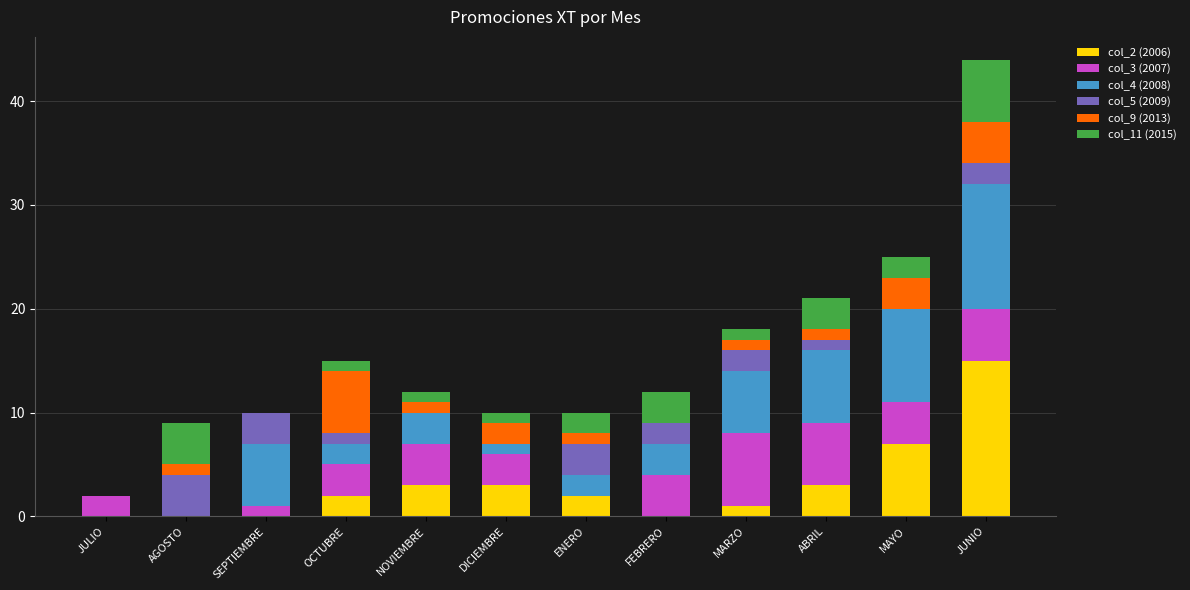

What is the total value across all series at SEPTIEMBRE?

10